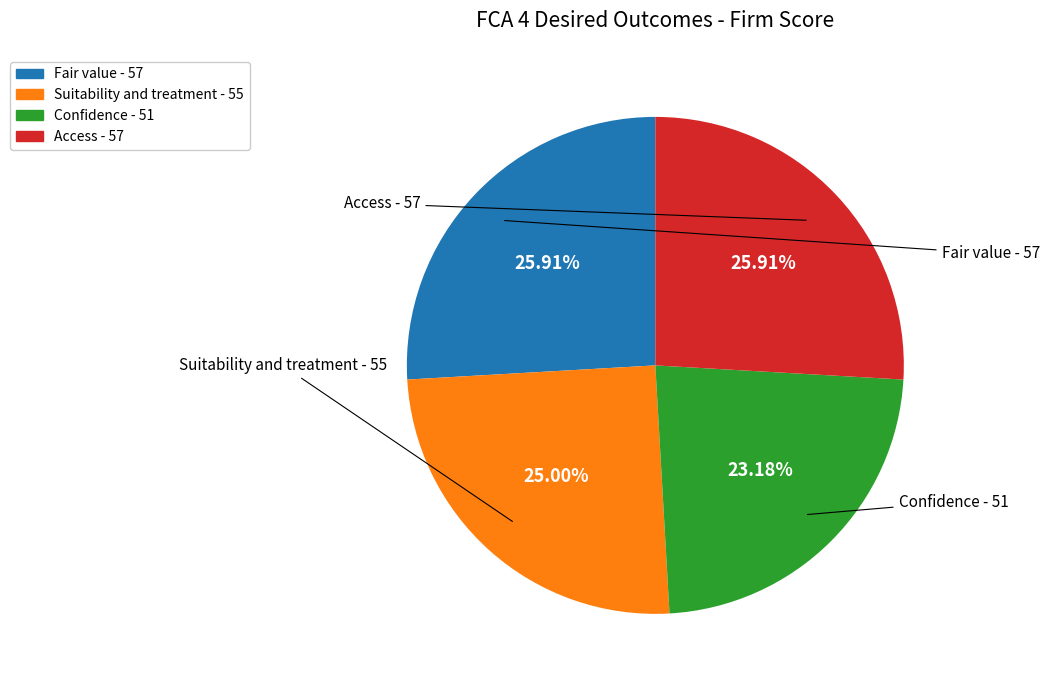

What percentage is the Fair value slice, to the nearest percent?

26%